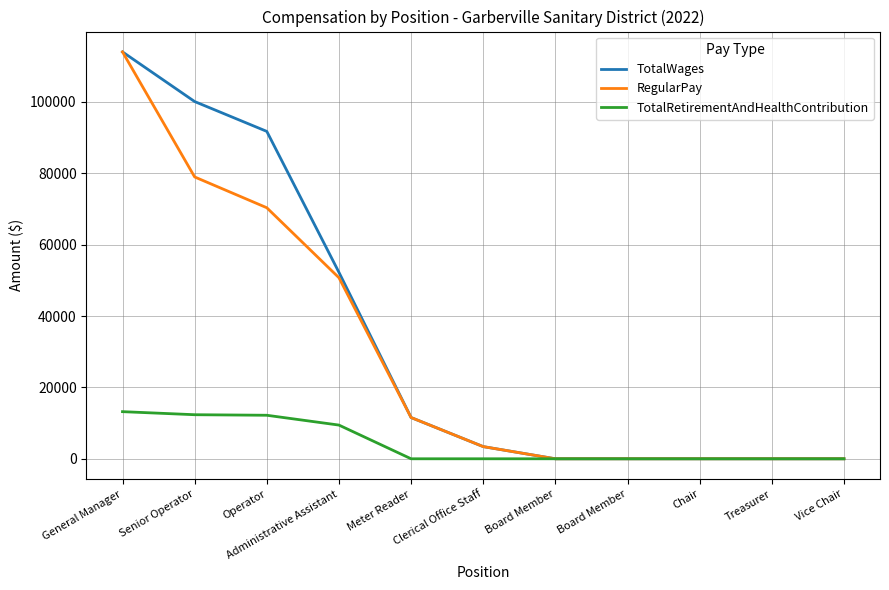

True or false: TotalWages and RegularPay intersect in this chart.

False